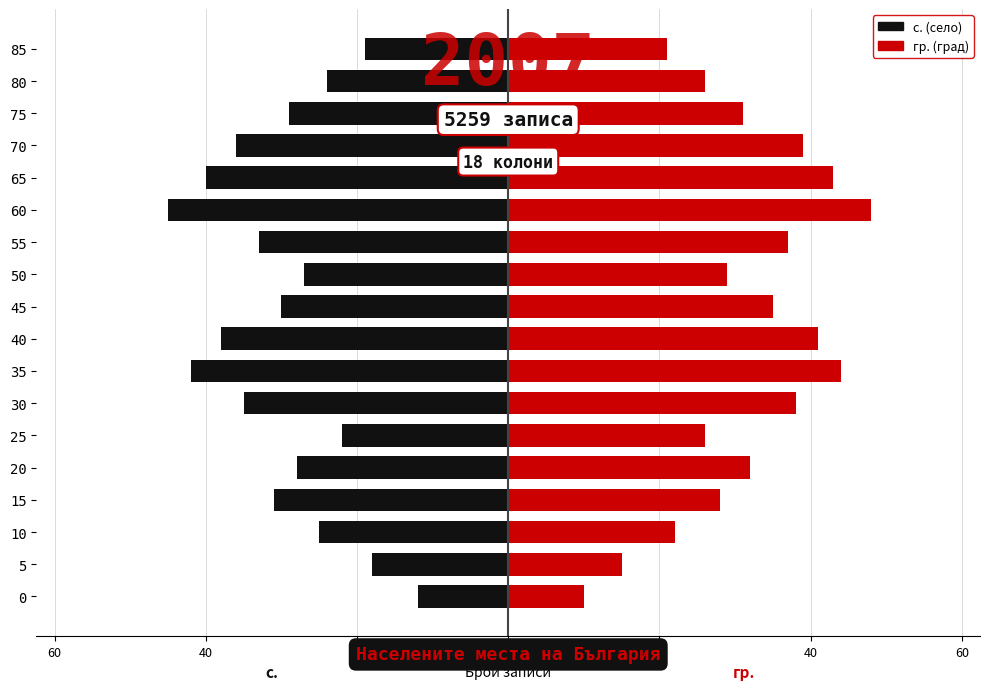

Which has a higher value, 65 or 75?

75